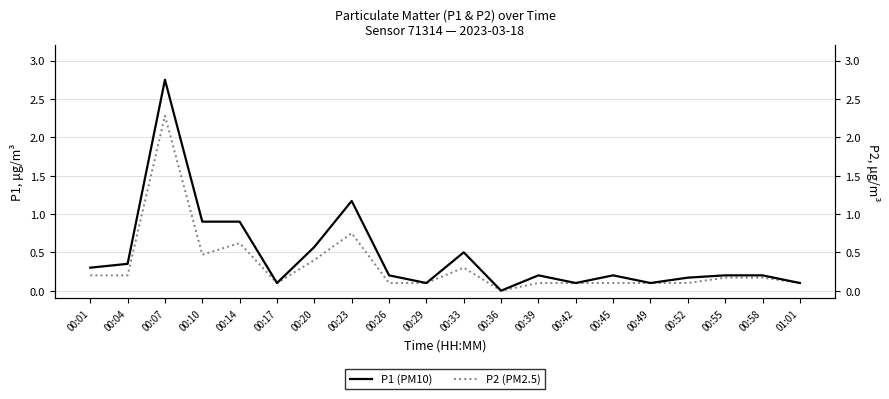

The P2 series shows 3.5 at 00:07. True or false?

False